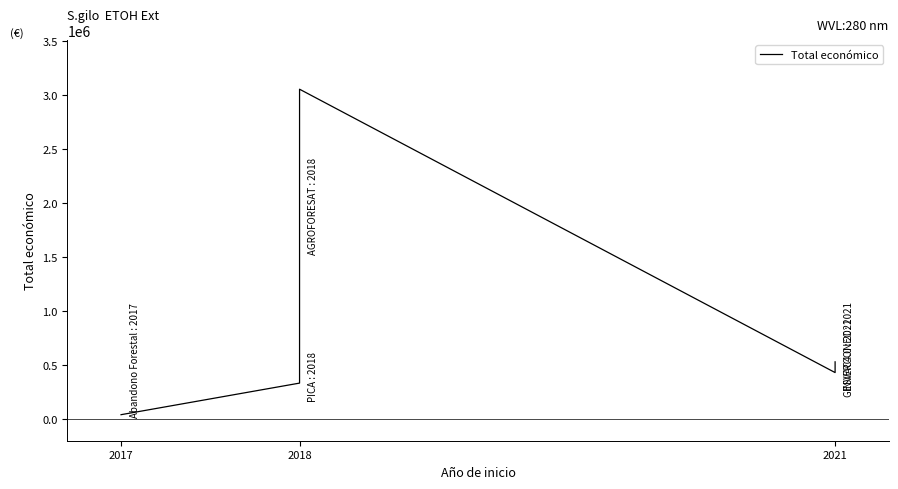

How many points are higher than both their immediate neighbors (excluding endpoints)?

1